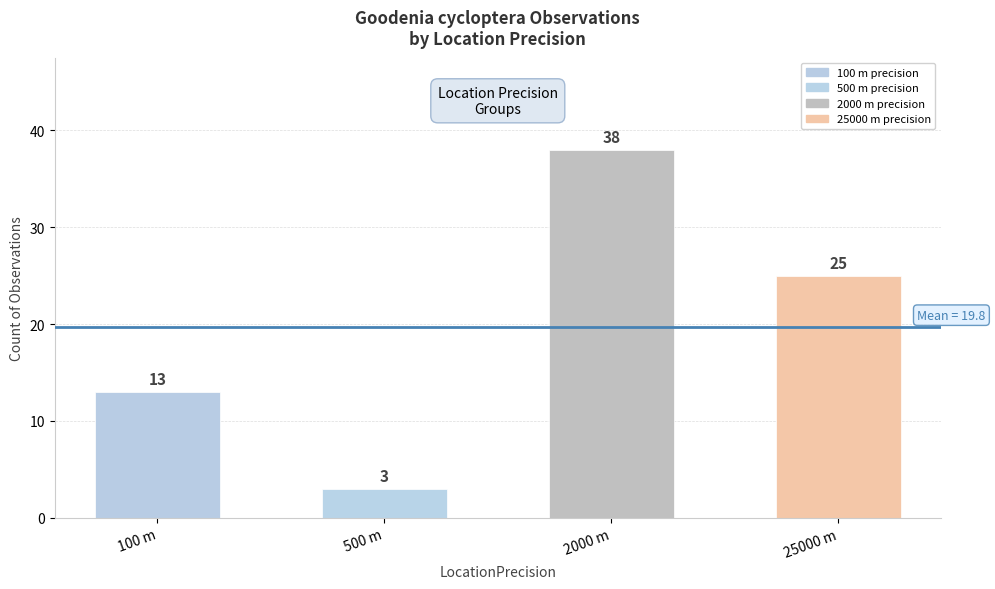

What is the value of the 3rd bar from the left?

38